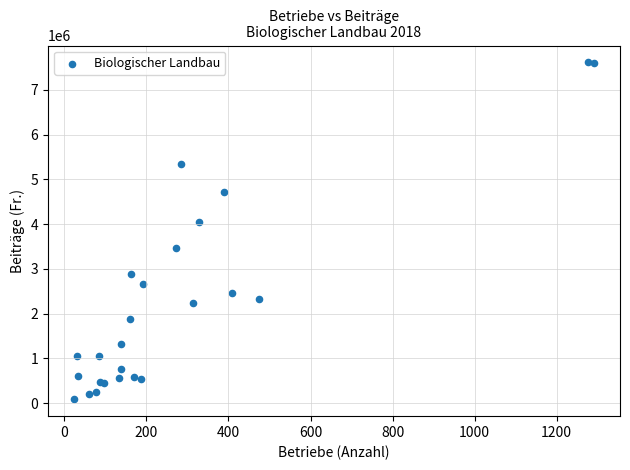

What Y value in the scatter plot is closest to 3849673?

4042208